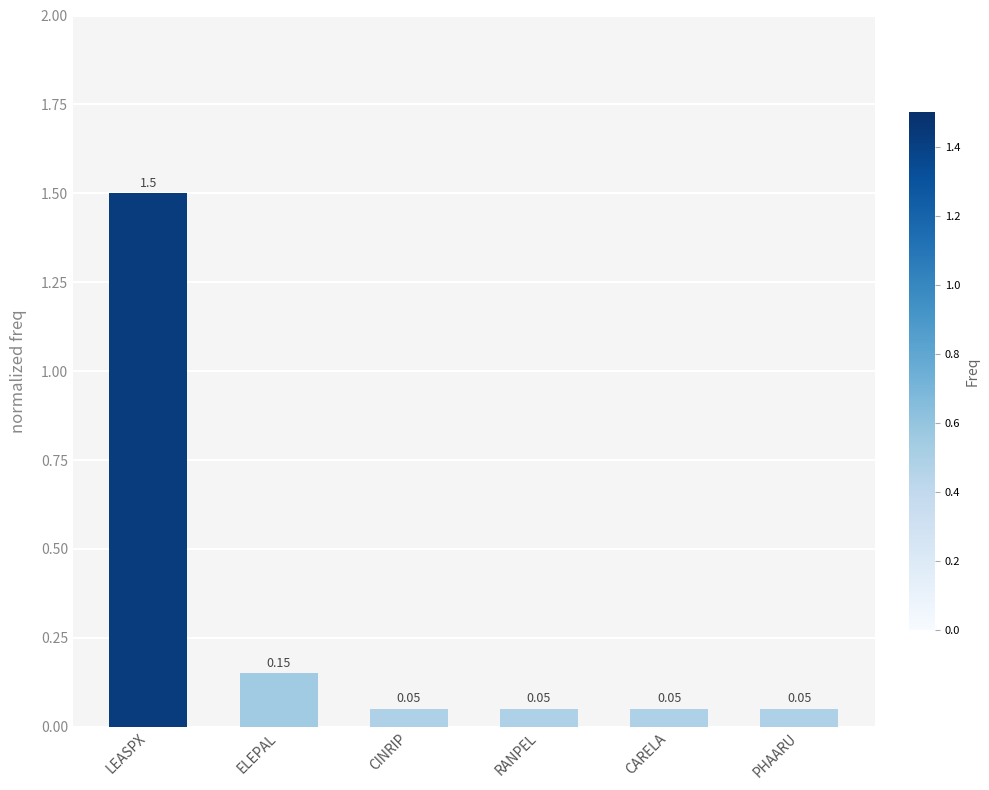

Between ELEPAL and CINRIP, which is larger?

ELEPAL